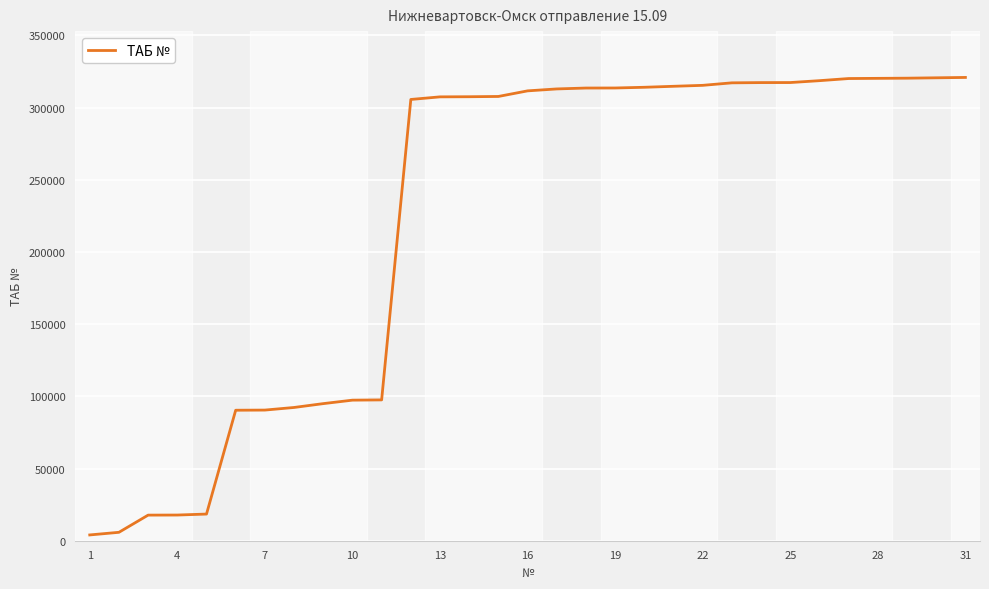

What is the difference between the maximum and minimum values?

316906